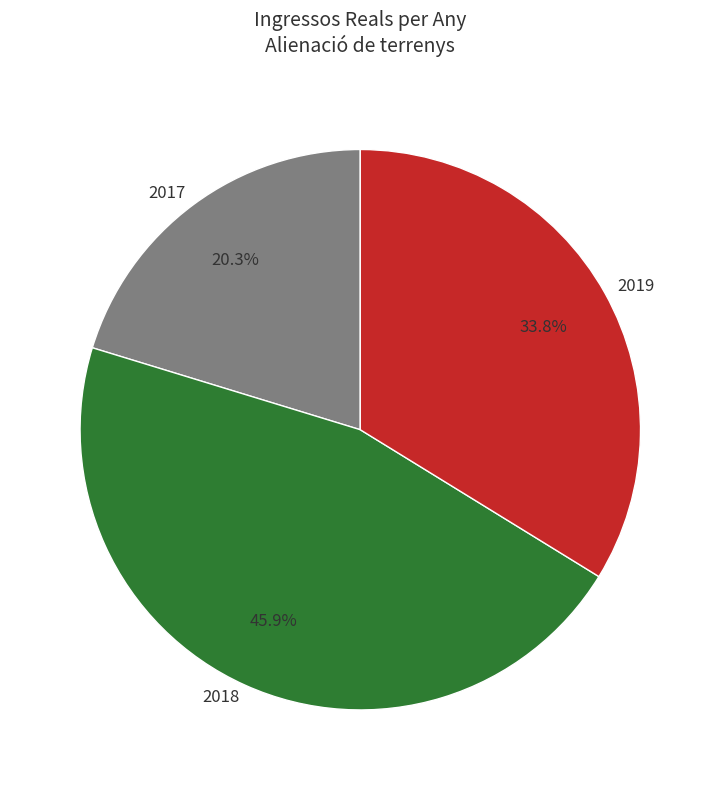

Which slice is the largest?

2018